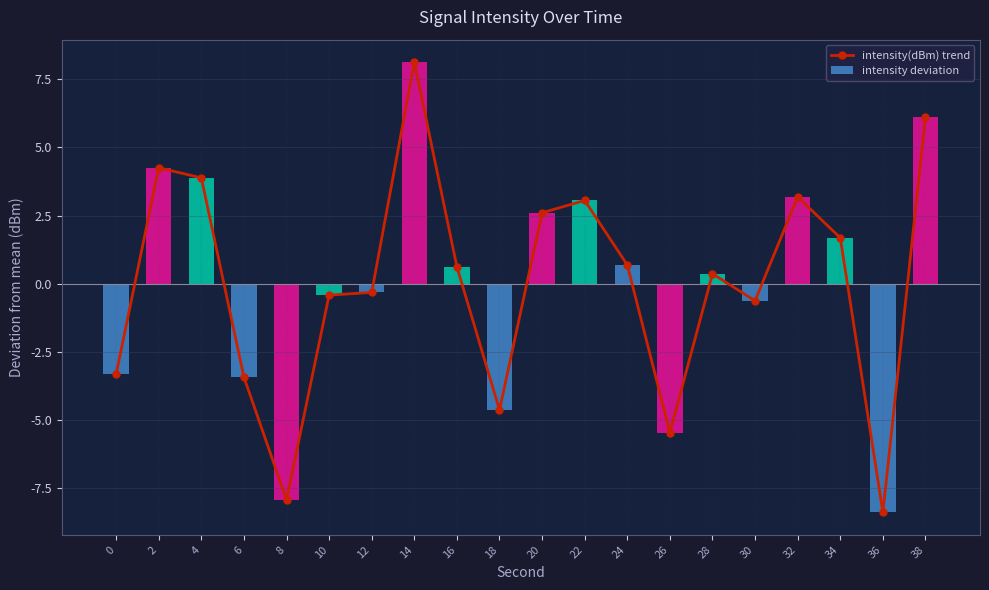

What is the difference between the maximum and minimum values in the intensity(dBm) trend series?

16.5